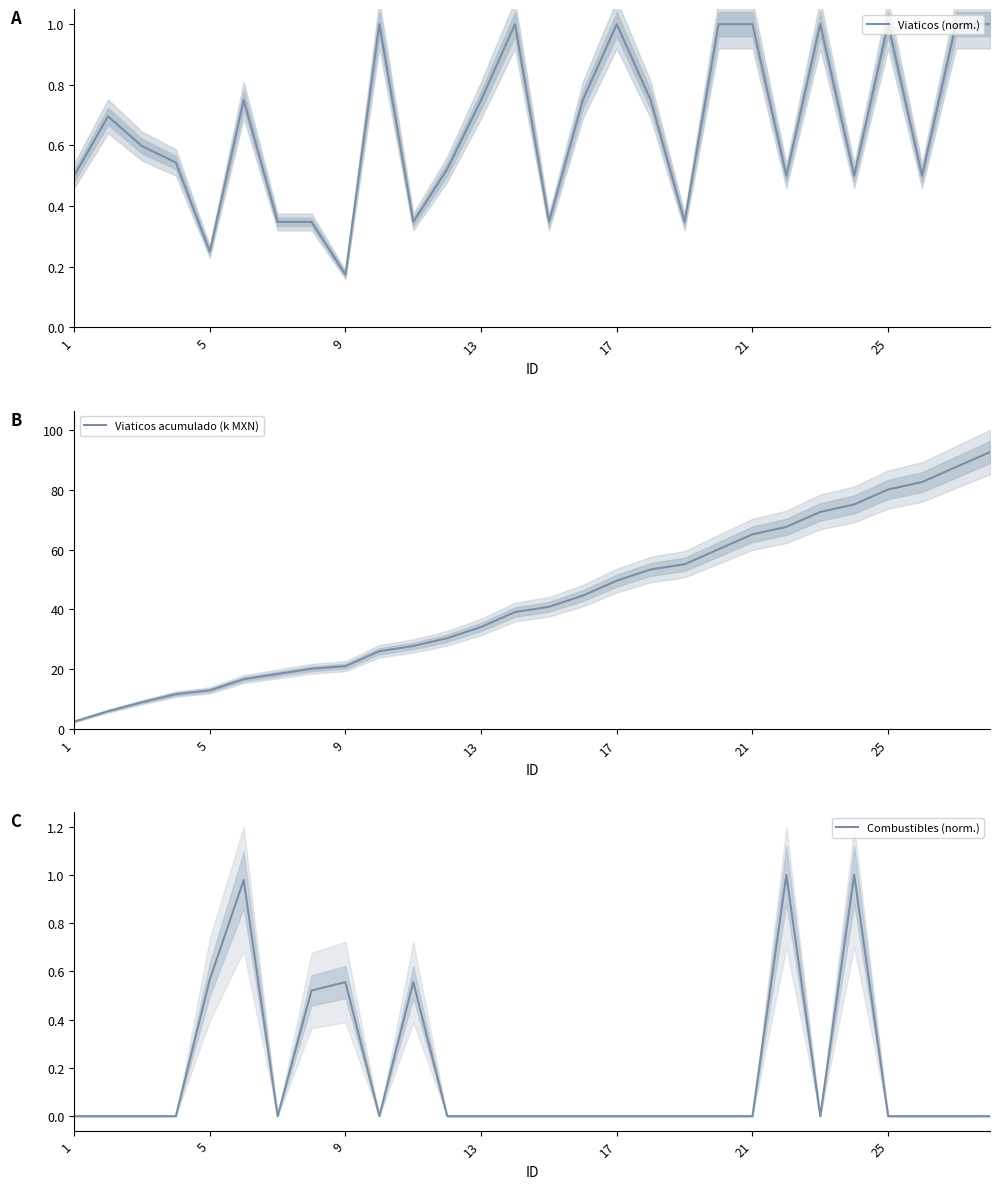

At how many categories does at least one series exceed 68?

6